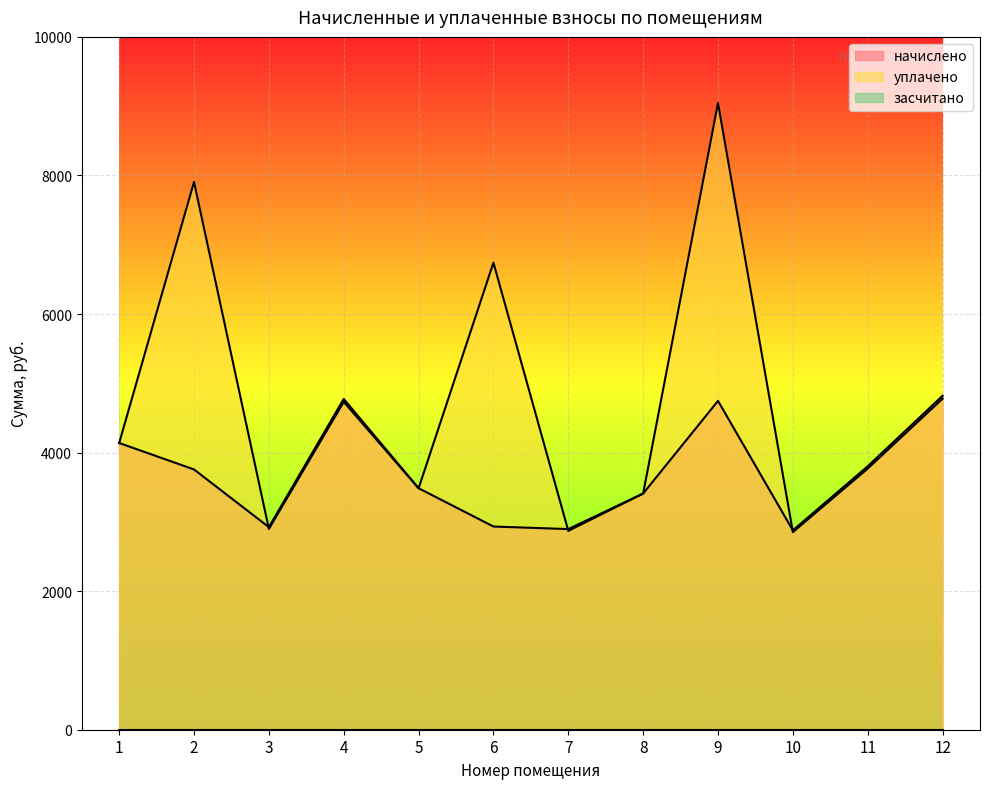

At which category is the sum across all series the highest?

9